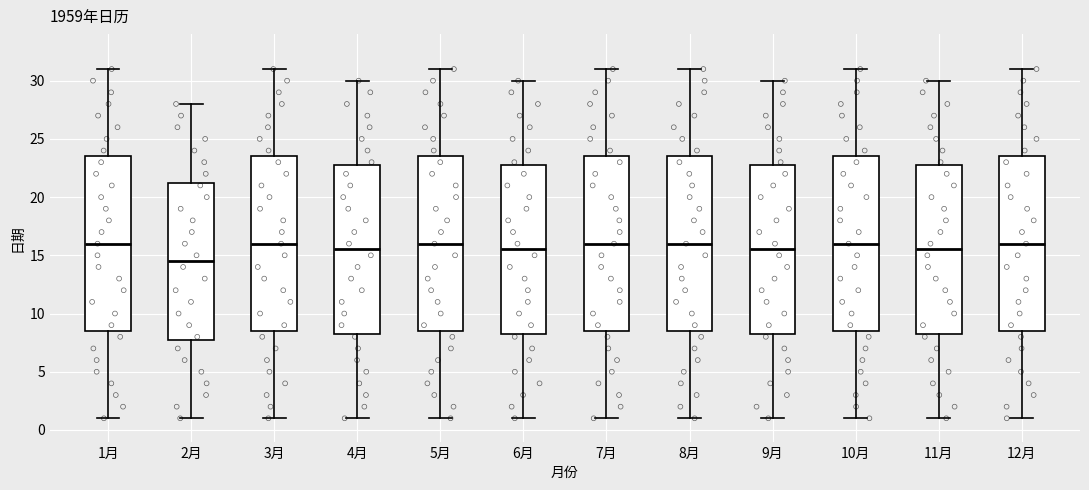

Reading left to right, read every box against the y-axis: the position of its median line, the range the box covers, and the ends of its whiskers. The values are not printed on the chart, so give them approximately, as read against the axis.

1月: median 16.0, box 8.5 to 23.5, whiskers 1.0 to 31.0
2月: median 14.5, box 8.0 to 21.5, whiskers 1.0 to 28.0
3月: median 16.0, box 8.5 to 23.5, whiskers 1.0 to 31.0
4月: median 15.5, box 8.5 to 23.0, whiskers 1.0 to 30.0
5月: median 16.0, box 8.5 to 23.5, whiskers 1.0 to 31.0
6月: median 15.5, box 8.5 to 23.0, whiskers 1.0 to 30.0
7月: median 16.0, box 8.5 to 23.5, whiskers 1.0 to 31.0
8月: median 16.0, box 8.5 to 23.5, whiskers 1.0 to 31.0
9月: median 15.5, box 8.5 to 23.0, whiskers 1.0 to 30.0
10月: median 16.0, box 8.5 to 23.5, whiskers 1.0 to 31.0
11月: median 15.5, box 8.5 to 23.0, whiskers 1.0 to 30.0
12月: median 16.0, box 8.5 to 23.5, whiskers 1.0 to 31.0